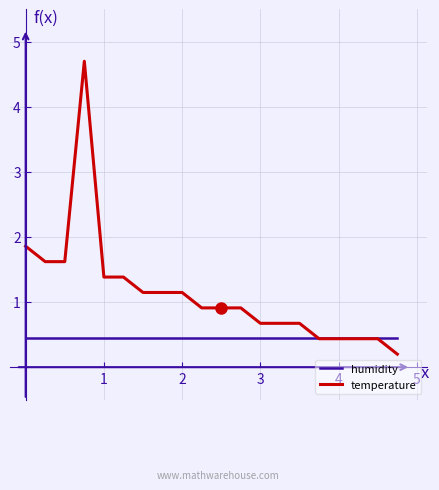

Which series has the largest total across all categories?

temperature